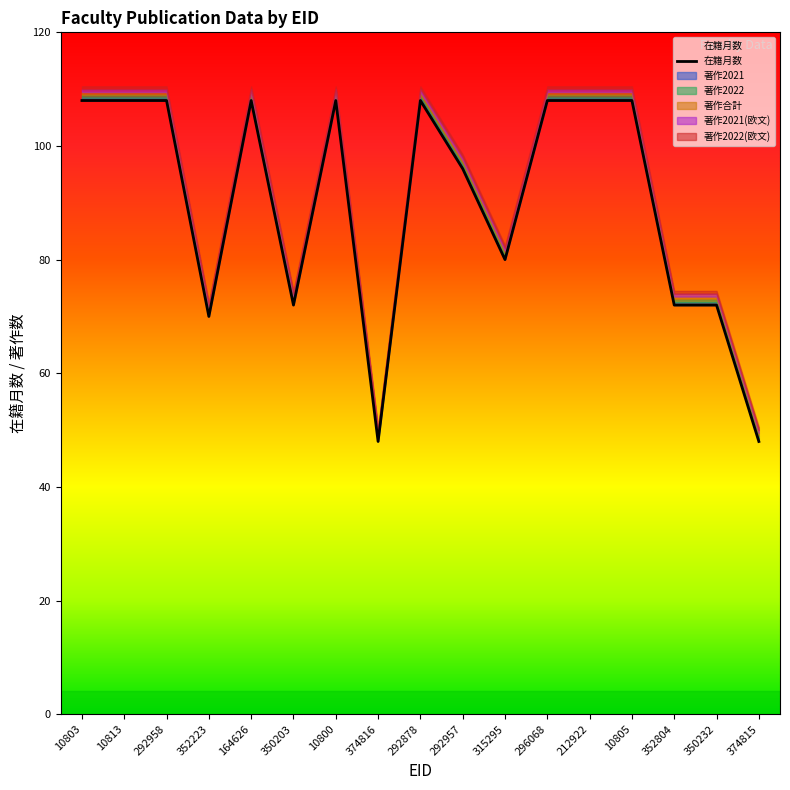

At which category does the chart reach its peak across all series?

10803